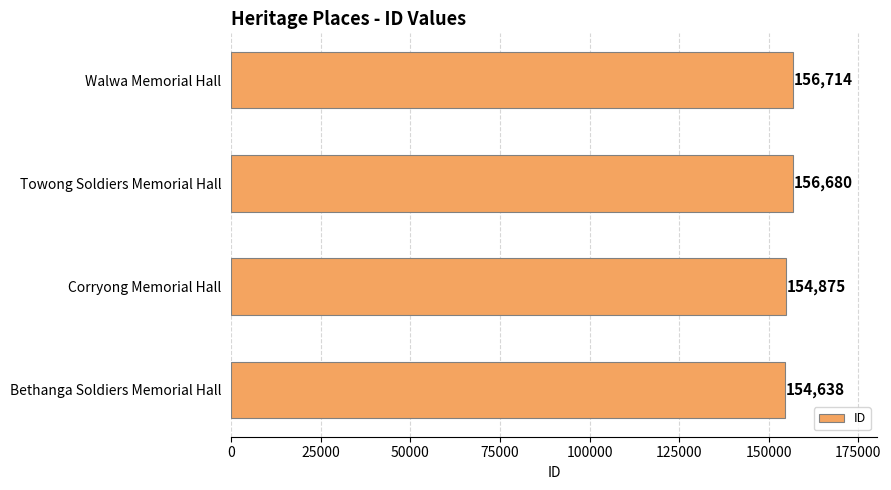

Does the chart contain stacked bars?

No